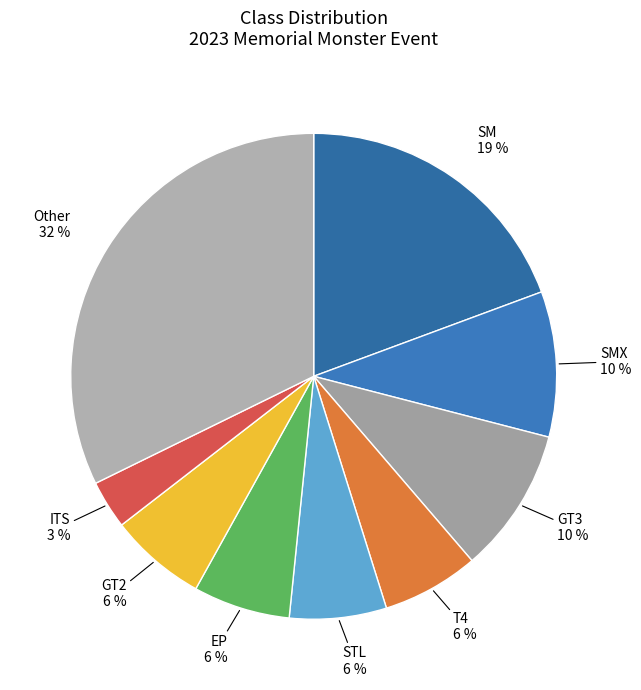

Combined, do SM and SMX account for over 50%?

No